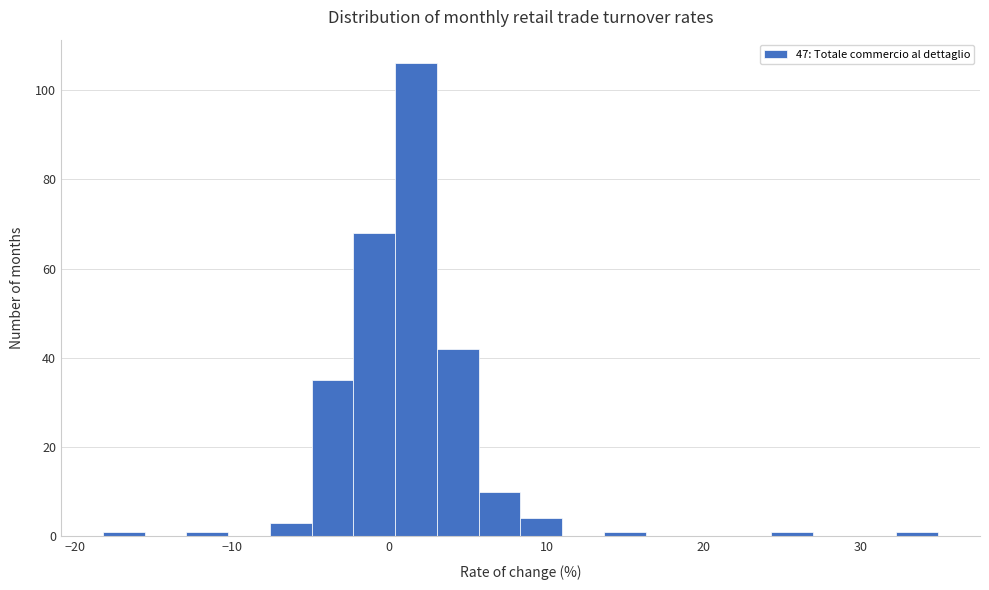

Around what value on the x-axis is the tallest bar? Give the approximate position of its centre, as read against the axis.

2